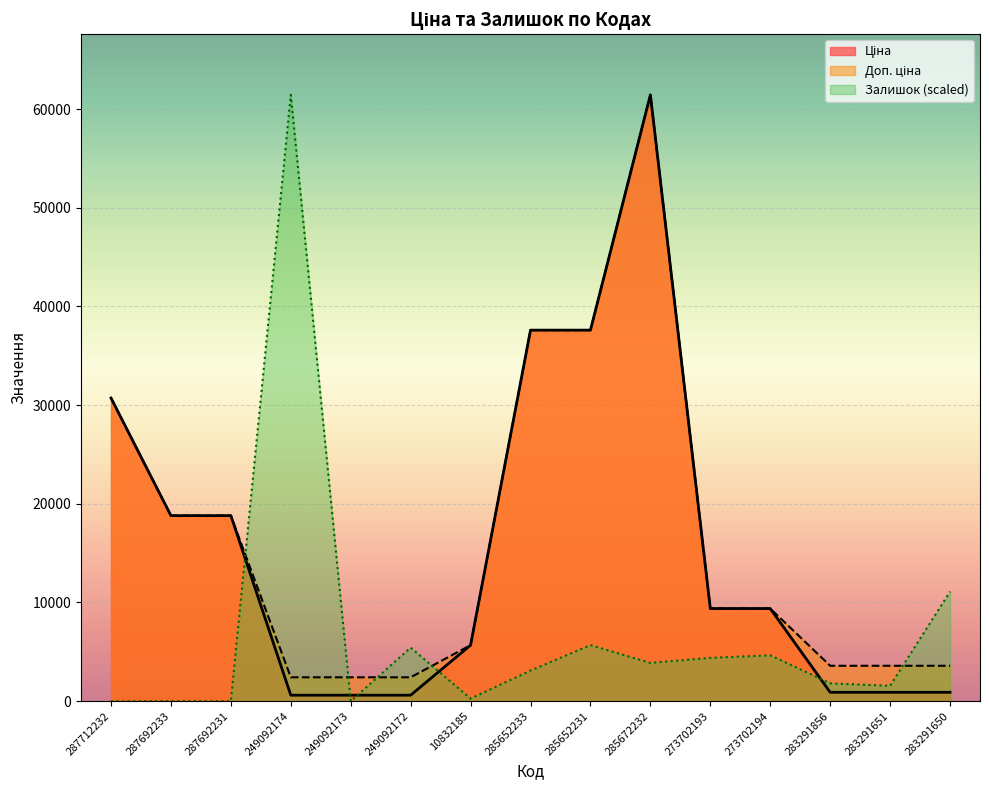

Where do Ціна and Залишок first cross each other?

287692231 and 249092174